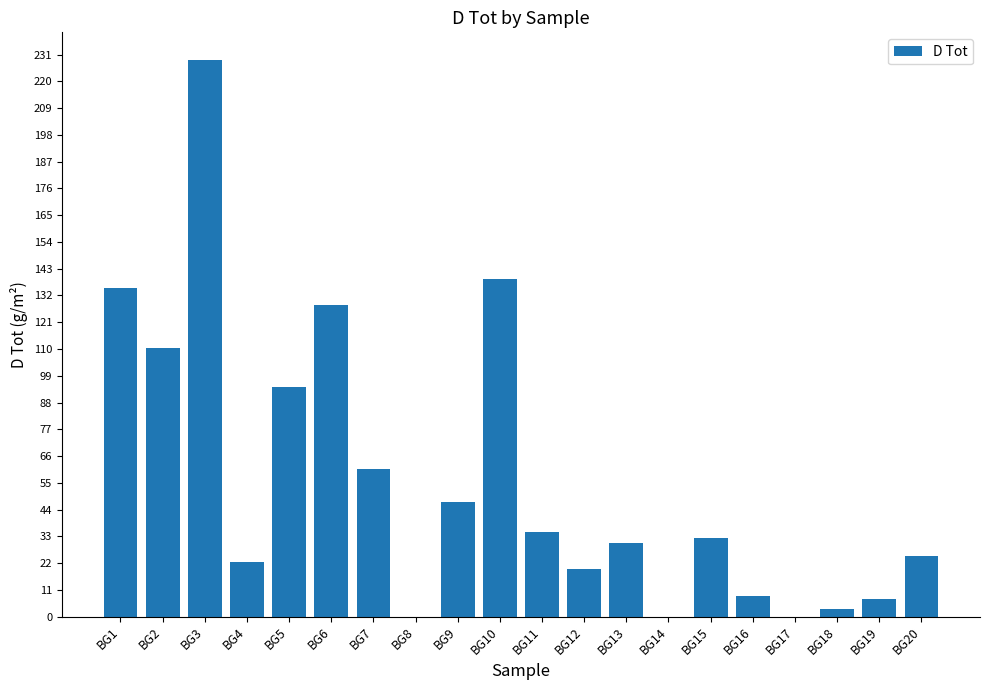

Where is the data nearest to the value 114?

BG2